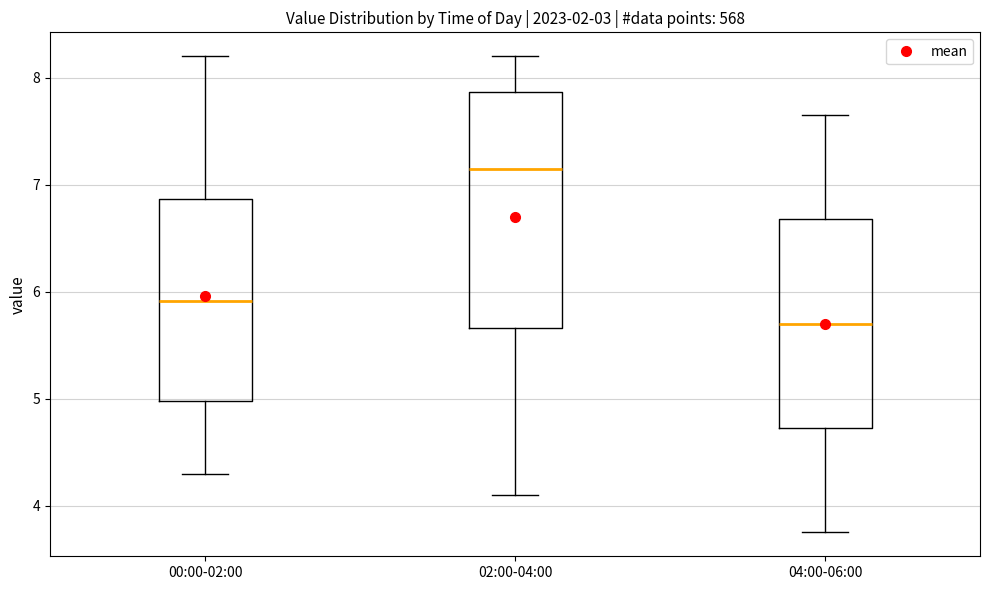

Where is the lower edge of the box for 02:00-04:00 on the y-axis? The values are not printed on the chart, so give them approximately, as read against the axis.

5.7